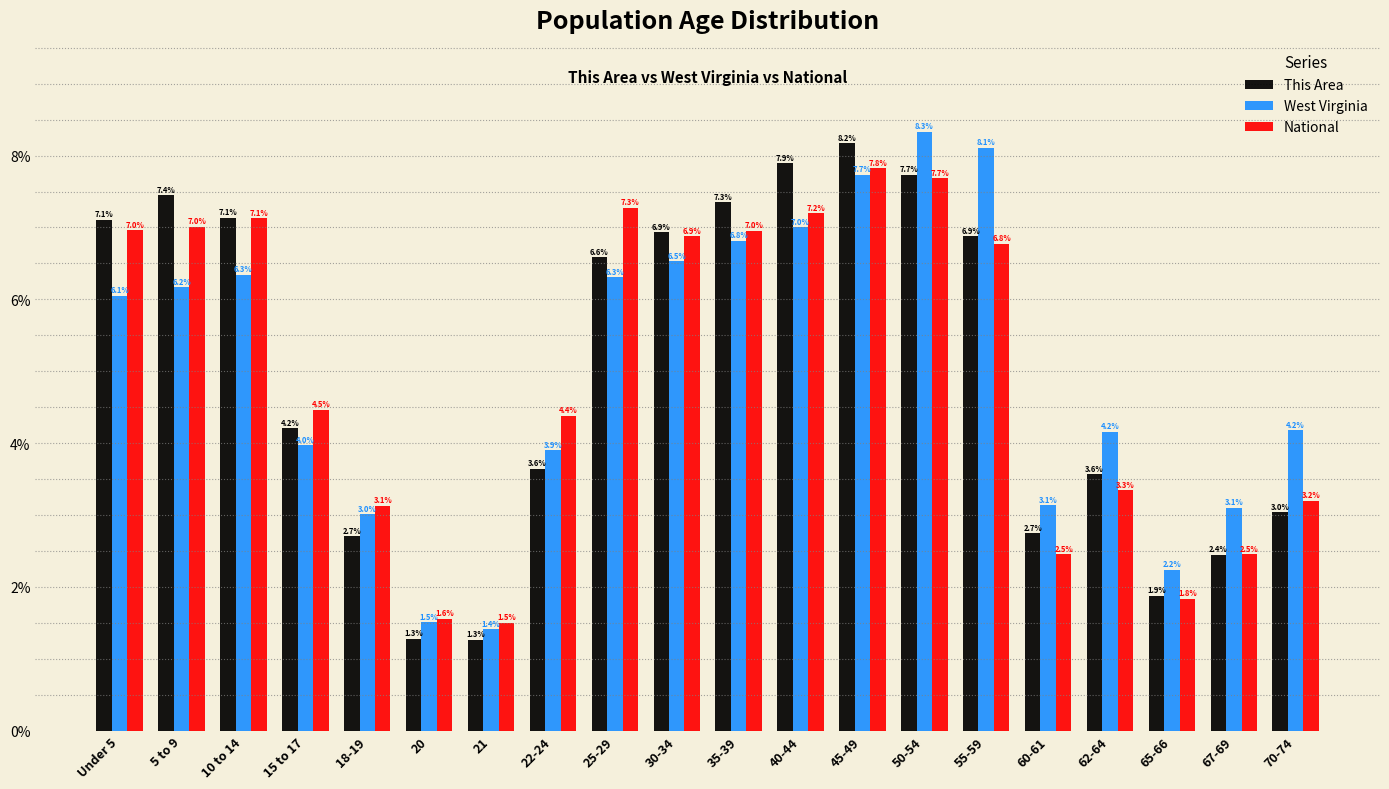

Reading left to right, what are all the values shown in this chart?

This Area: Under 5=7.1	5 to 9=7.4	10 to 14=7.1	15 to 17=4.2	18-19=2.7	20=1.3	21=1.3	22-24=3.6	25-29=6.6	30-34=6.9	35-39=7.3	40-44=7.9	45-49=8.2	50-54=7.7	55-59=6.9	60-61=2.7	62-64=3.6	65-66=1.9	67-69=2.4	70-74=3.0
West Virginia: Under 5=6.1	5 to 9=6.2	10 to 14=6.3	15 to 17=4.0	18-19=3.0	20=1.5	21=1.4	22-24=3.9	25-29=6.3	30-34=6.5	35-39=6.8	40-44=7.0	45-49=7.7	50-54=8.3	55-59=8.1	60-61=3.1	62-64=4.2	65-66=2.2	67-69=3.1	70-74=4.2
National: Under 5=7.0	5 to 9=7.0	10 to 14=7.1	15 to 17=4.5	18-19=3.1	20=1.6	21=1.5	22-24=4.4	25-29=7.3	30-34=6.9	35-39=7.0	40-44=7.2	45-49=7.8	50-54=7.7	55-59=6.8	60-61=2.5	62-64=3.3	65-66=1.8	67-69=2.5	70-74=3.2